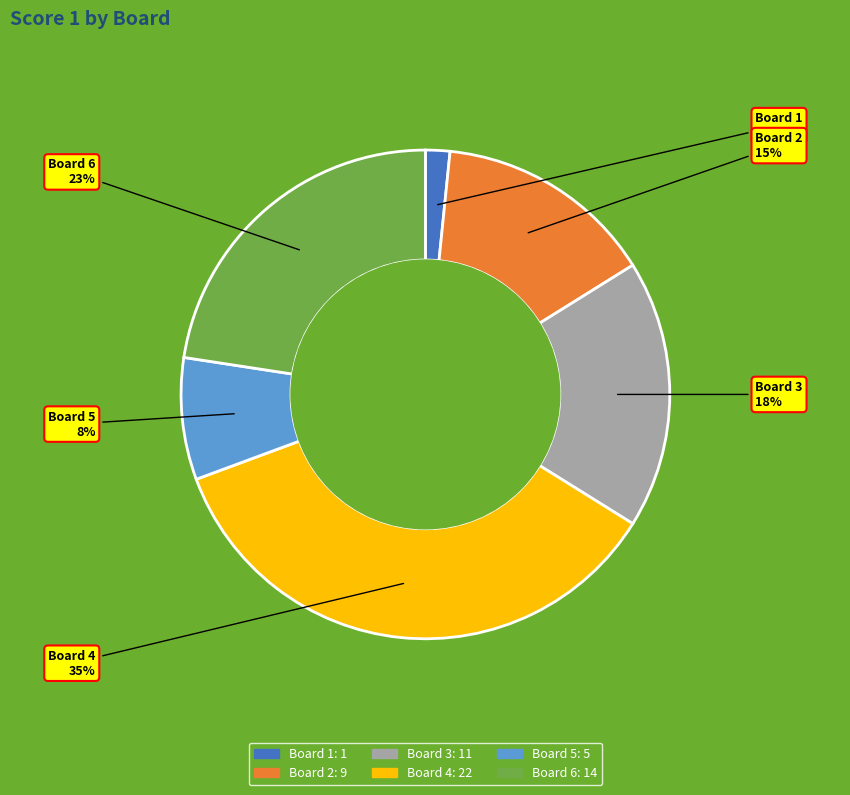

Is there a majority slice in this chart?

No